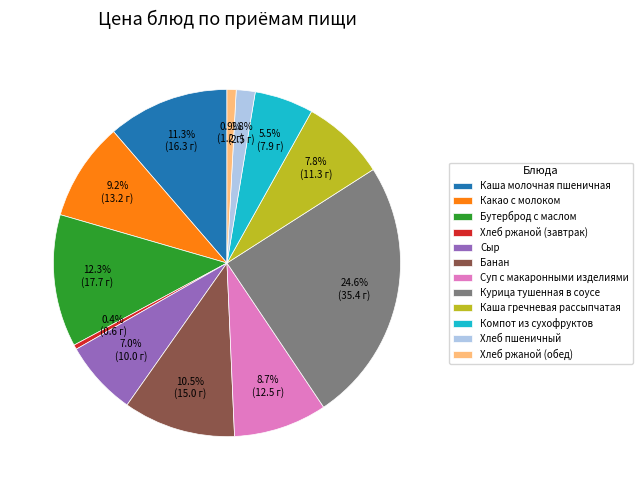

What is the largest slice in the pie chart?

Курица тушенная в соусе